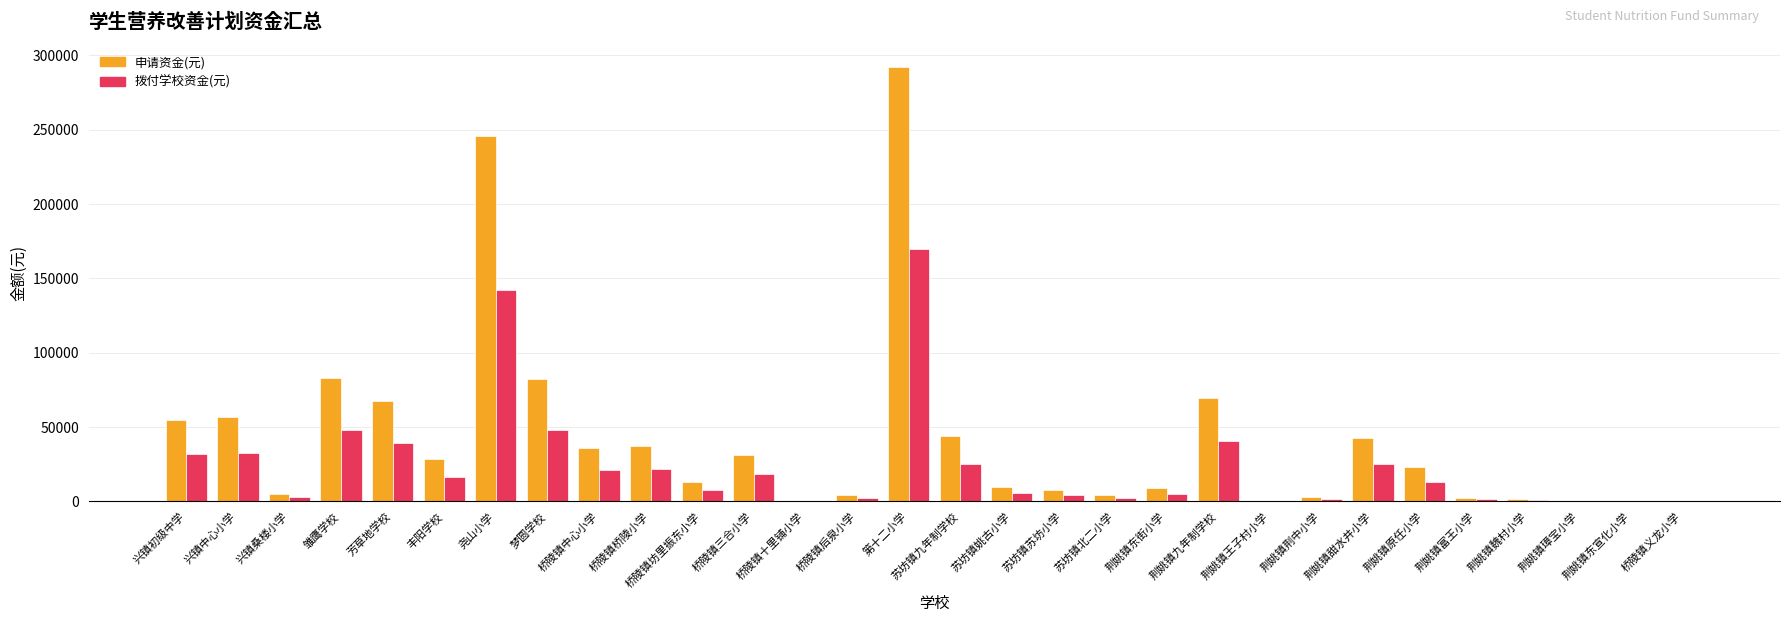

What is the greatest value displayed?

292505.0